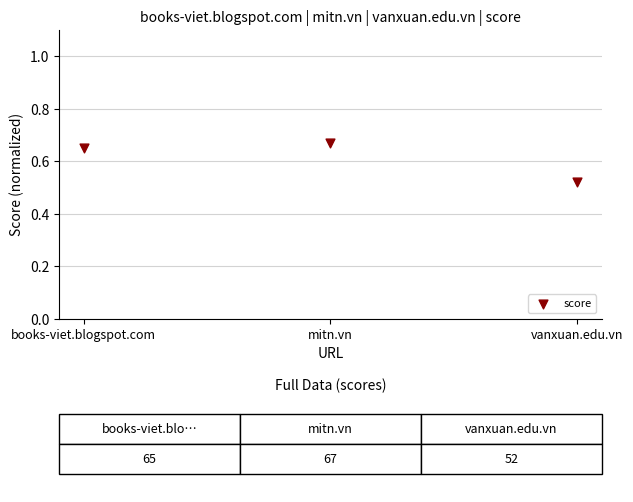

What is the average Y value?

0.6